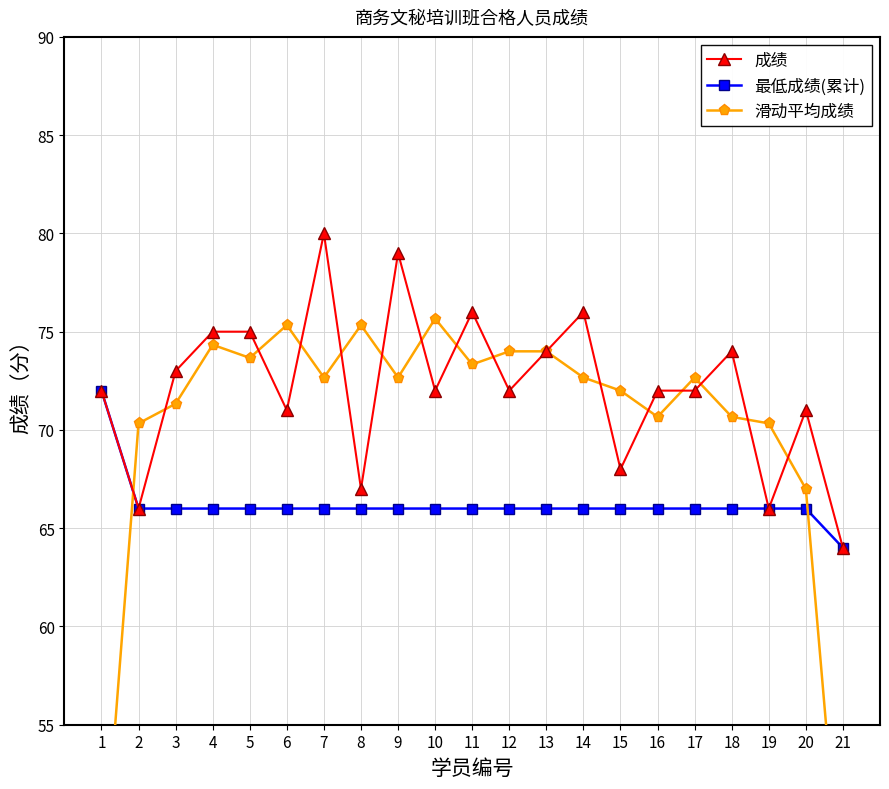

True or false: 最低成绩(累计) has more than 0 points higher than both neighbors.

False